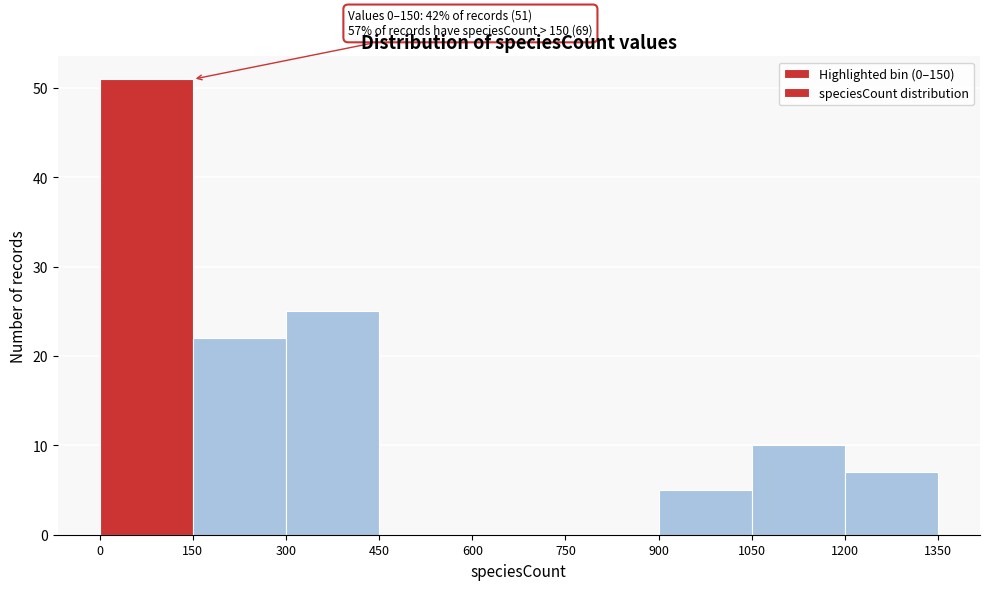

Over which range of the x-axis is the bar tallest?

0 to 150